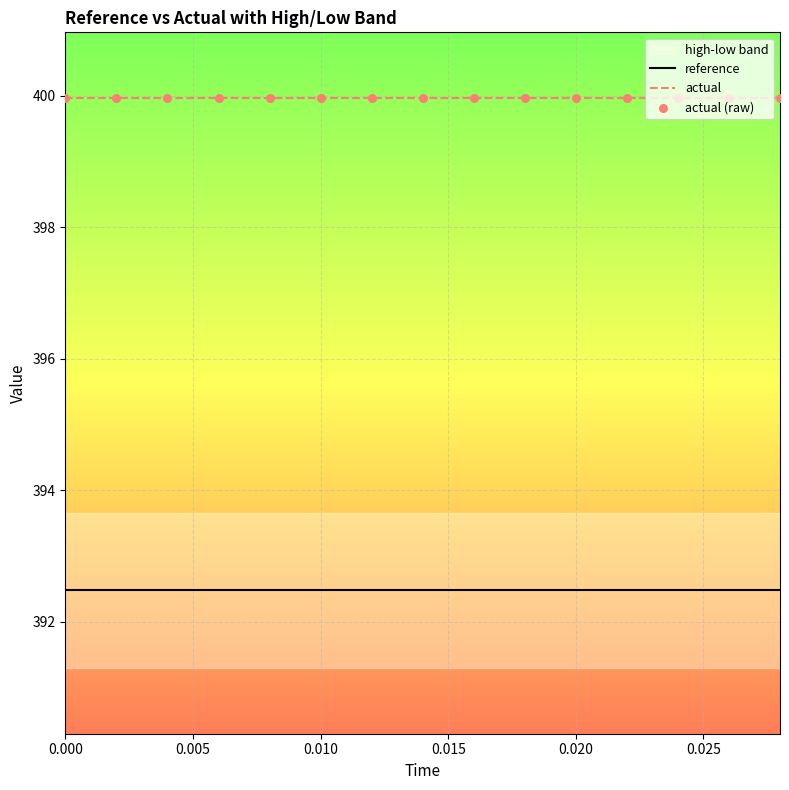

Which series has the largest total across all categories?

actual